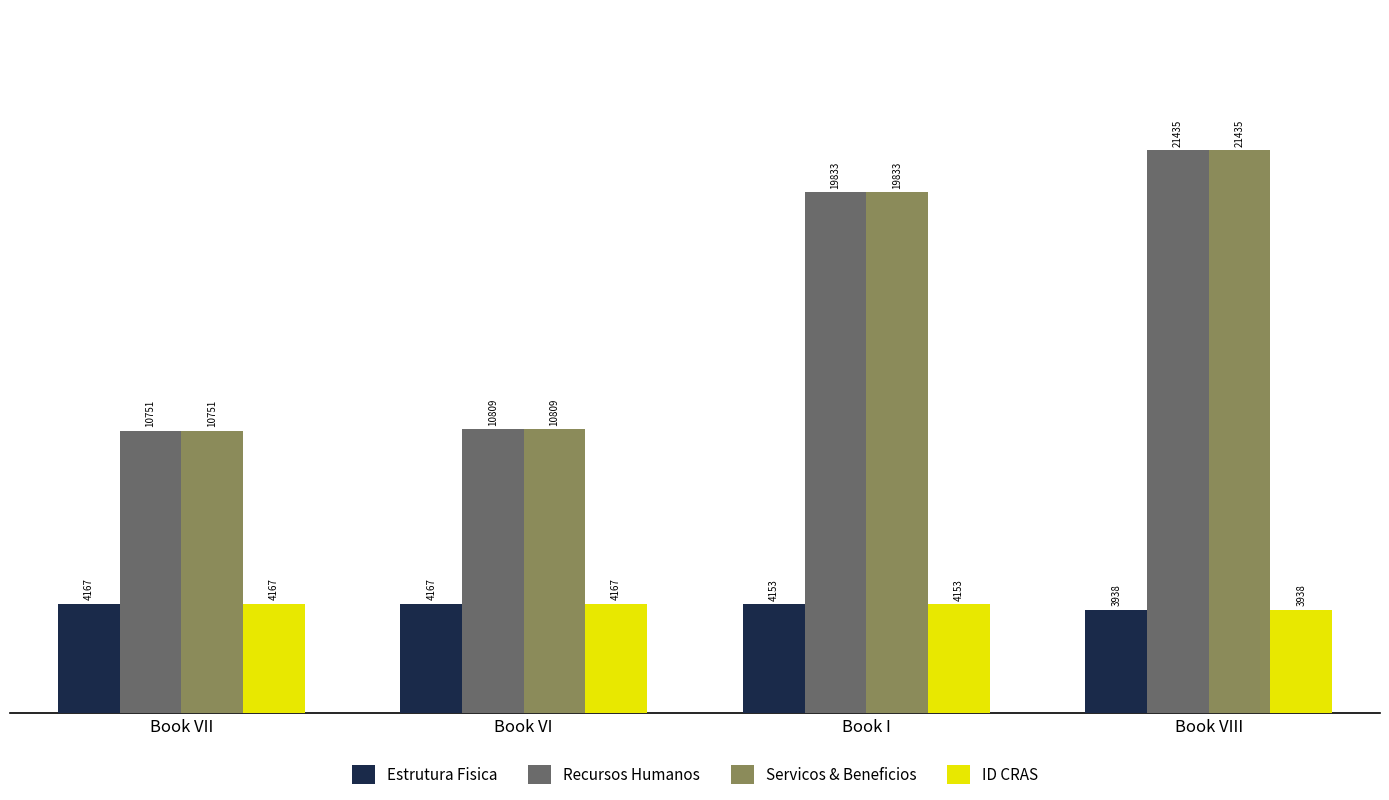

What is the value of the ID CRAS bar at the 1st from the left?

4167